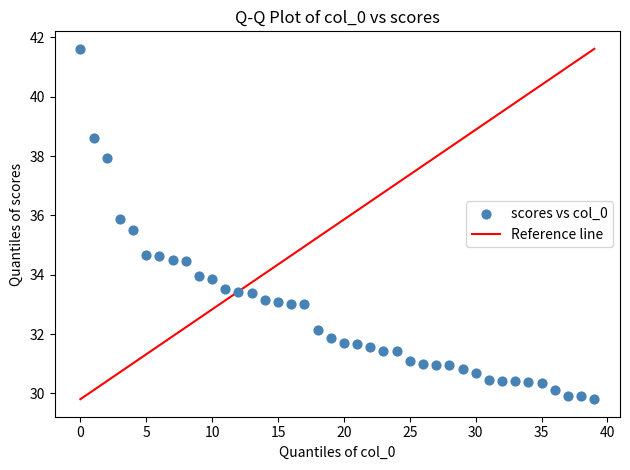

How many points are shown in the scatter plot?

40